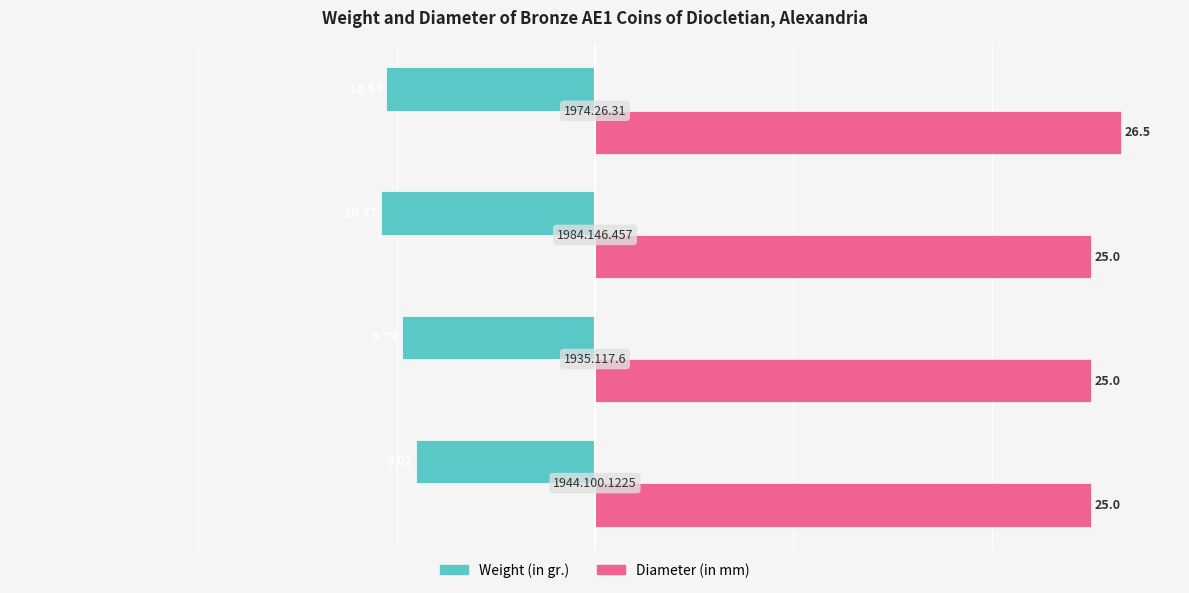

Count the number of data series in this chart.

2